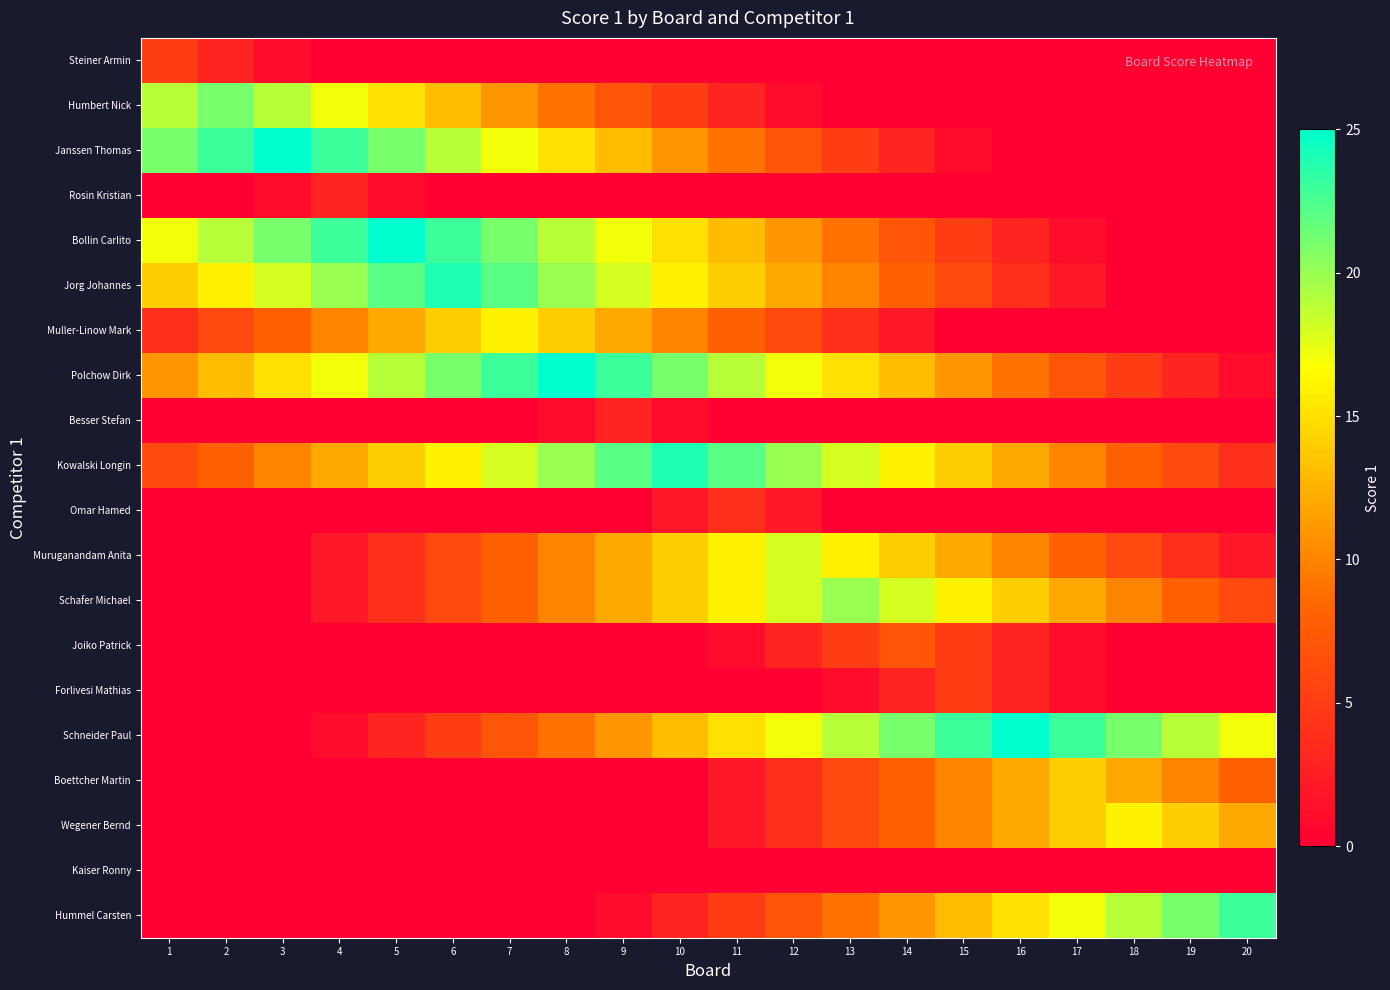

At which category does the chart reach its peak across all series?

3